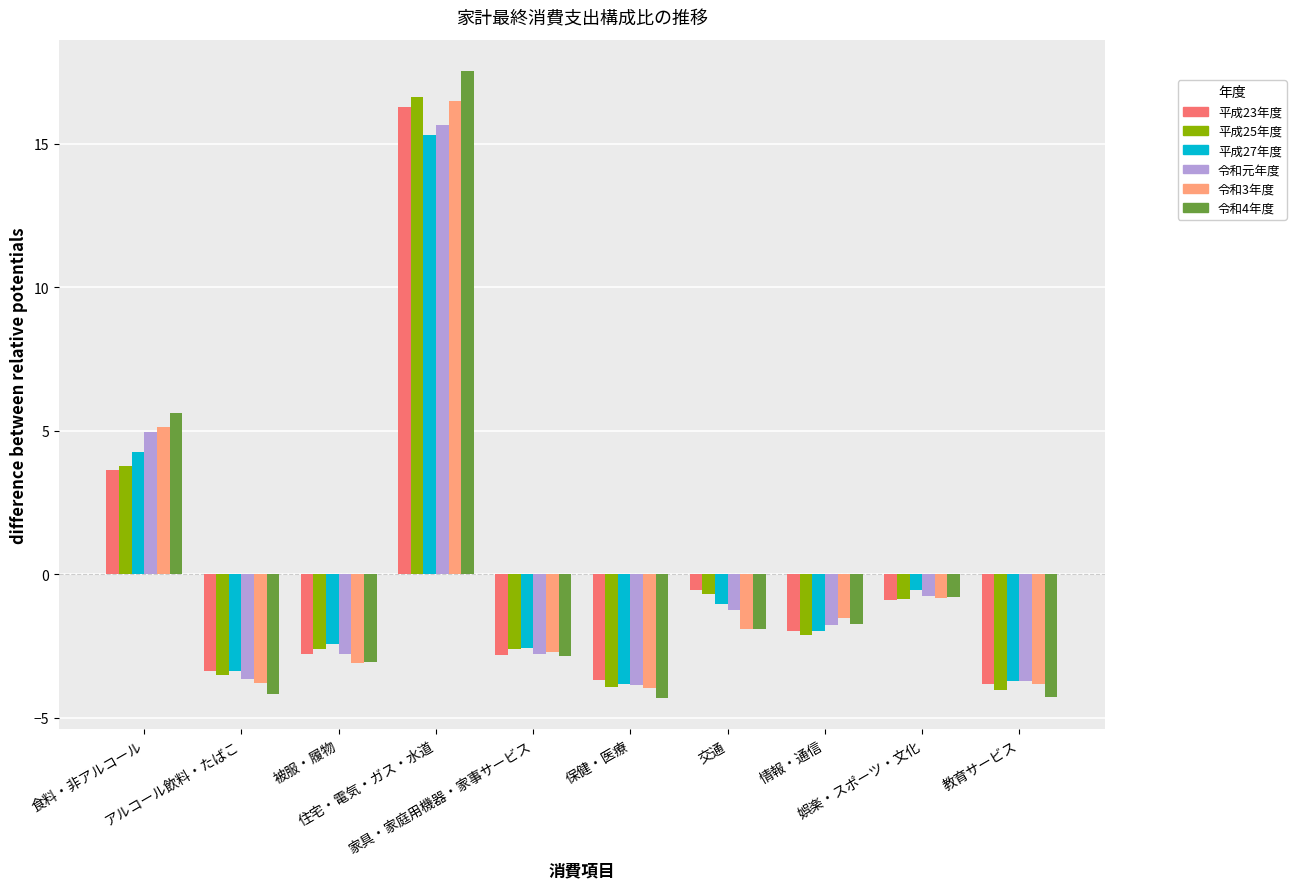

How many data points in 平成23年度 are above -1?

4